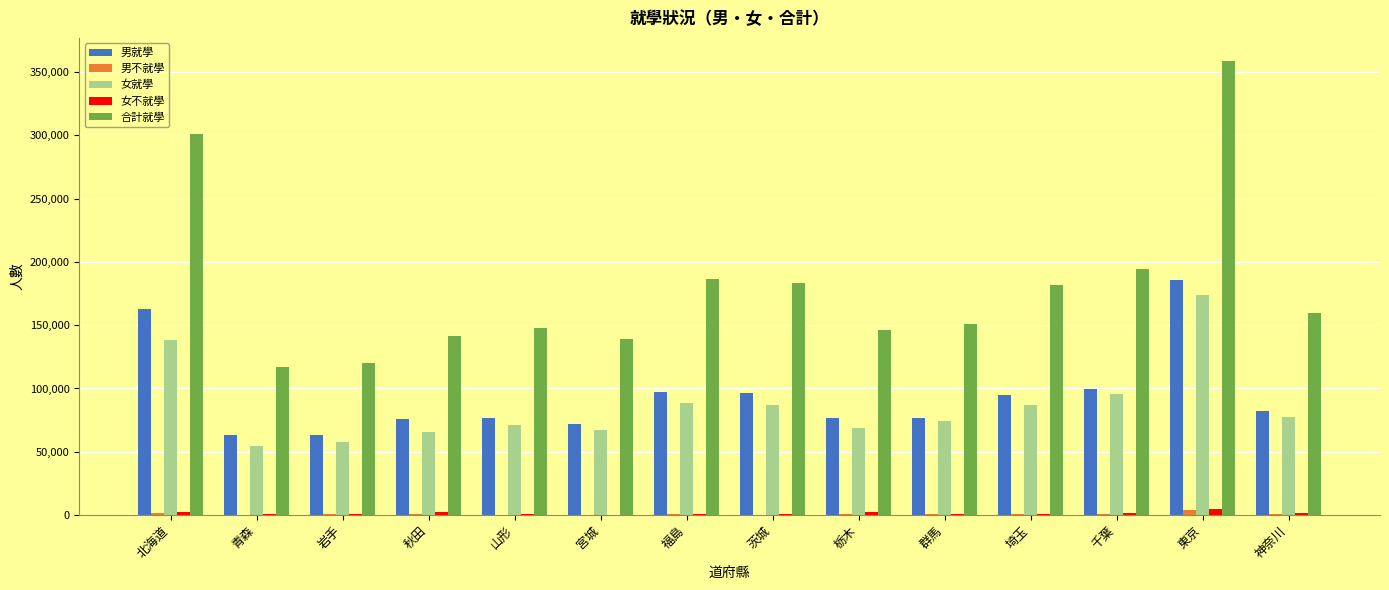

True or false: 女就學 has a value of 37092 at 岩手.

False